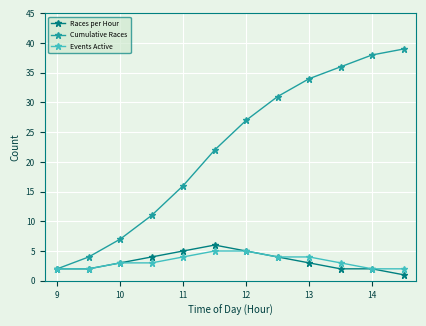

Which series has the largest total across all categories?

Cumulative Races